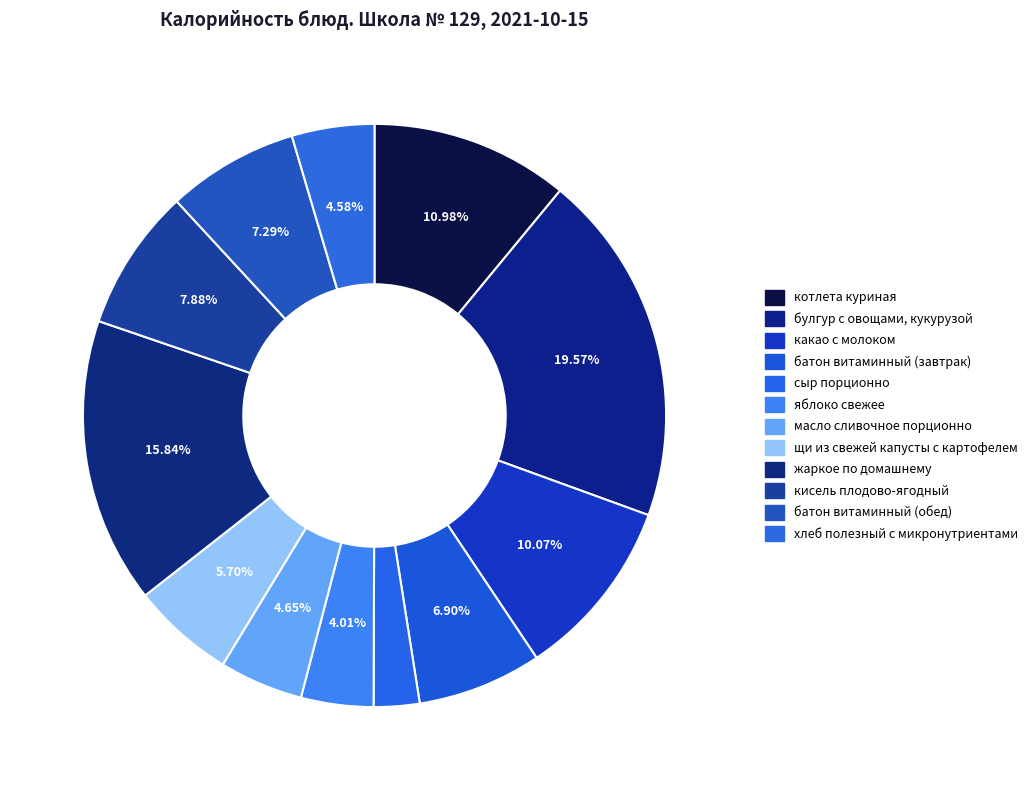

To the nearest percent, what percentage of the pie is сыр порционно?

3%